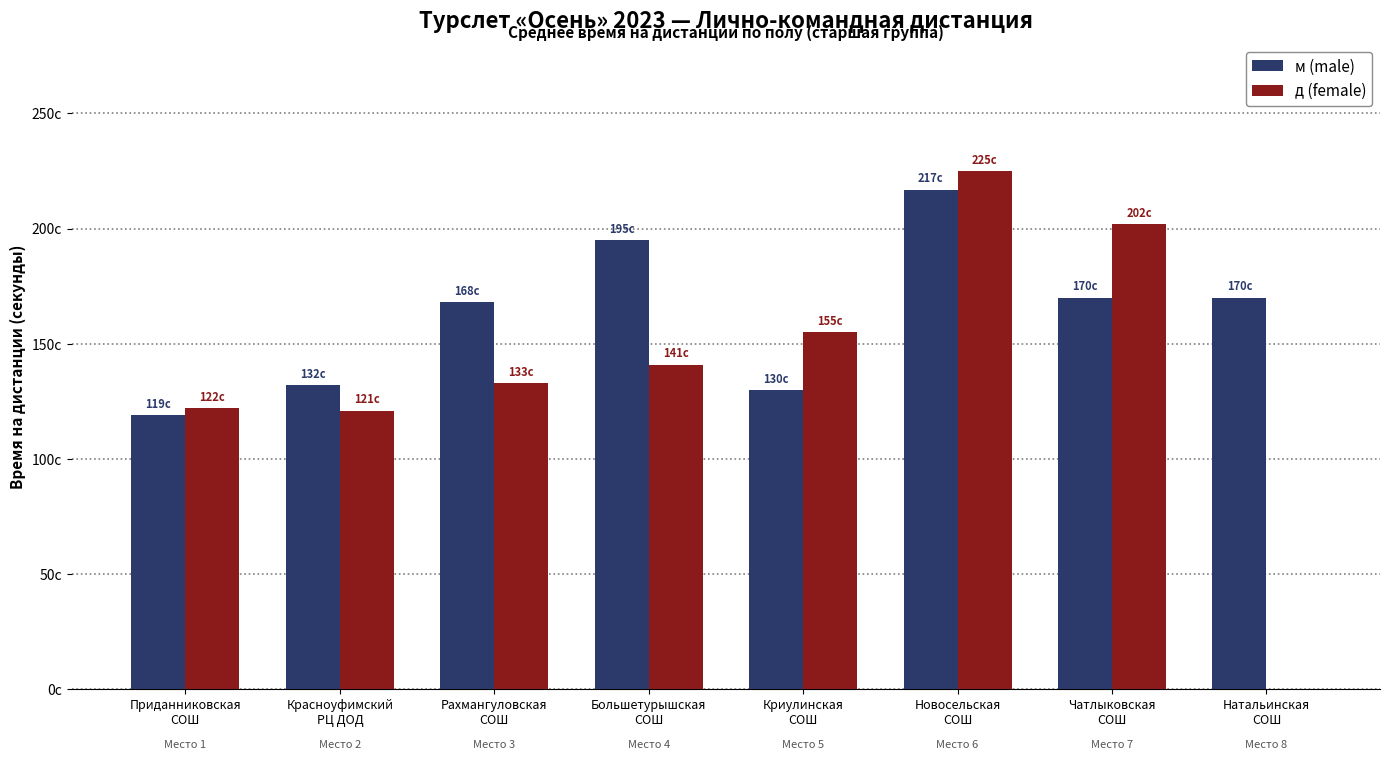

What is the difference between the maximum and second lowest values in the д (female) series?

104